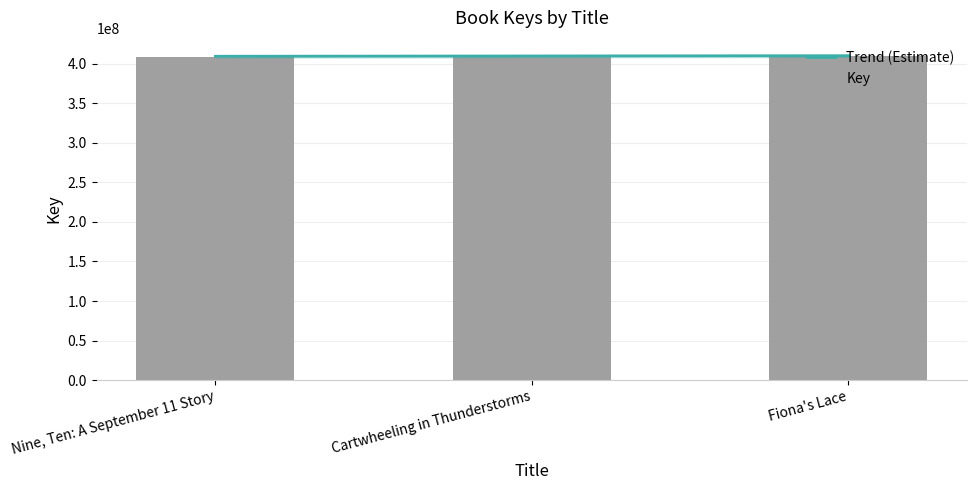

Which category has the highest value across all series?

Cartwheeling in Thunderstorms